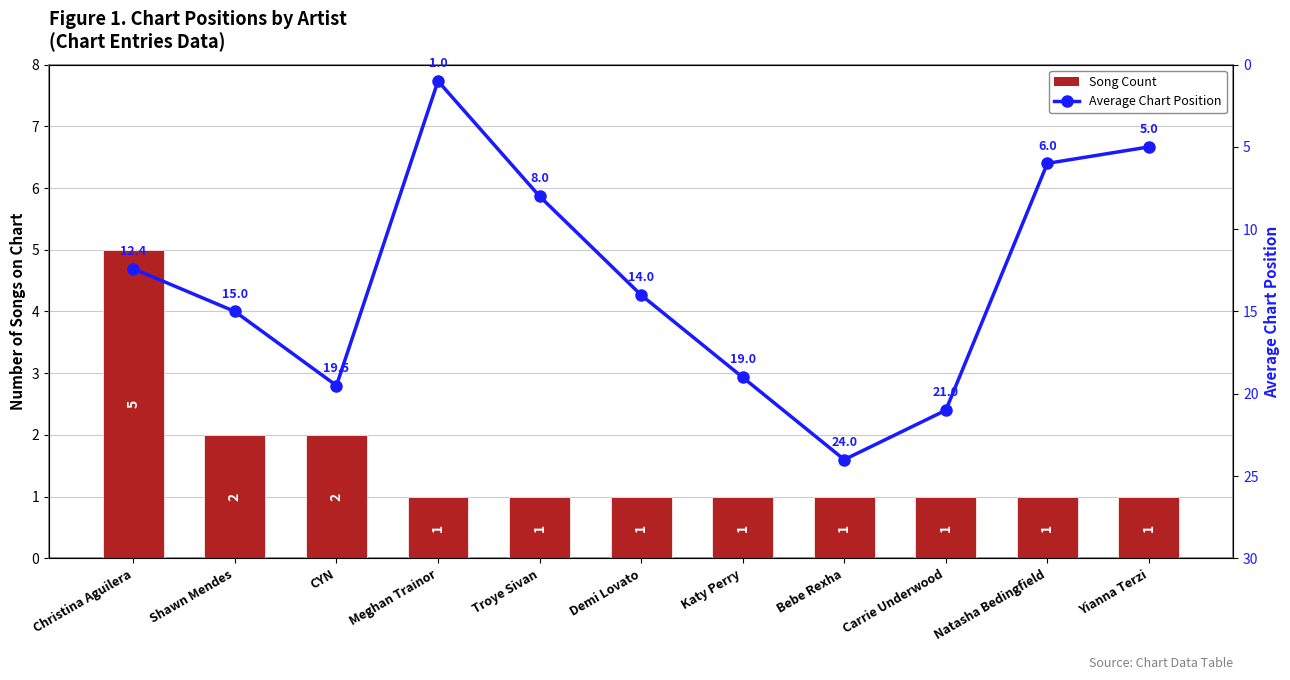

Where is Song Count nearest to the value 3?

Shawn Mendes